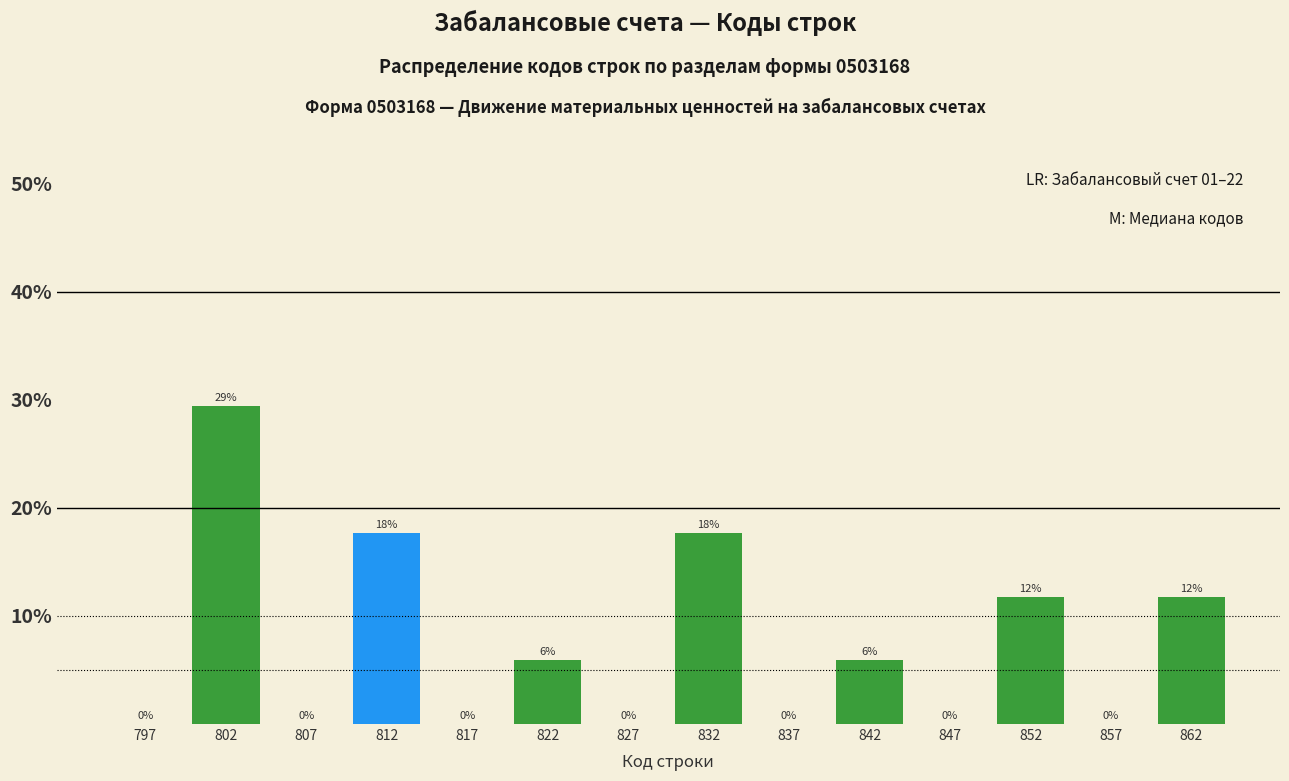

Over which range of the x-axis is the bar tallest?

800 to 805